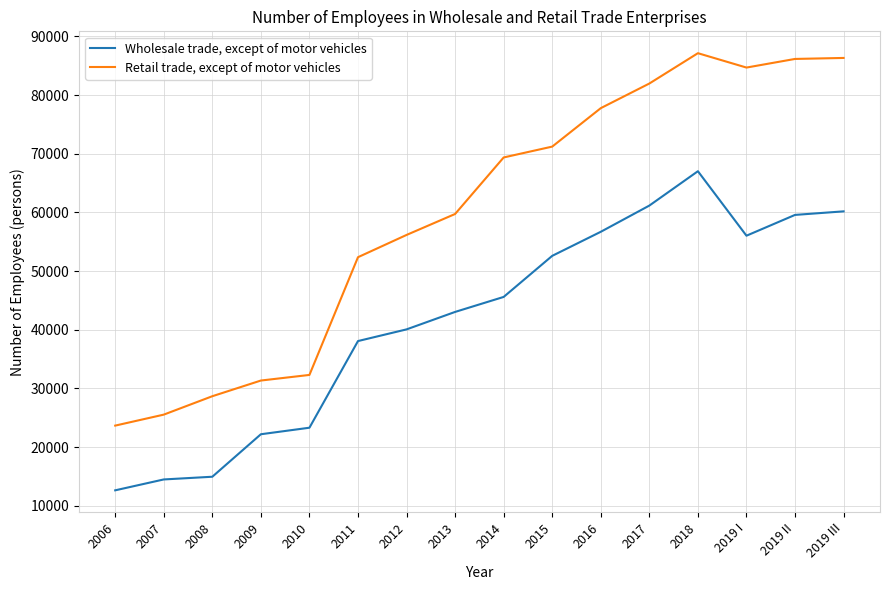

Which series changed the most between 2008 and 2015?

Retail trade, except of motor vehicles